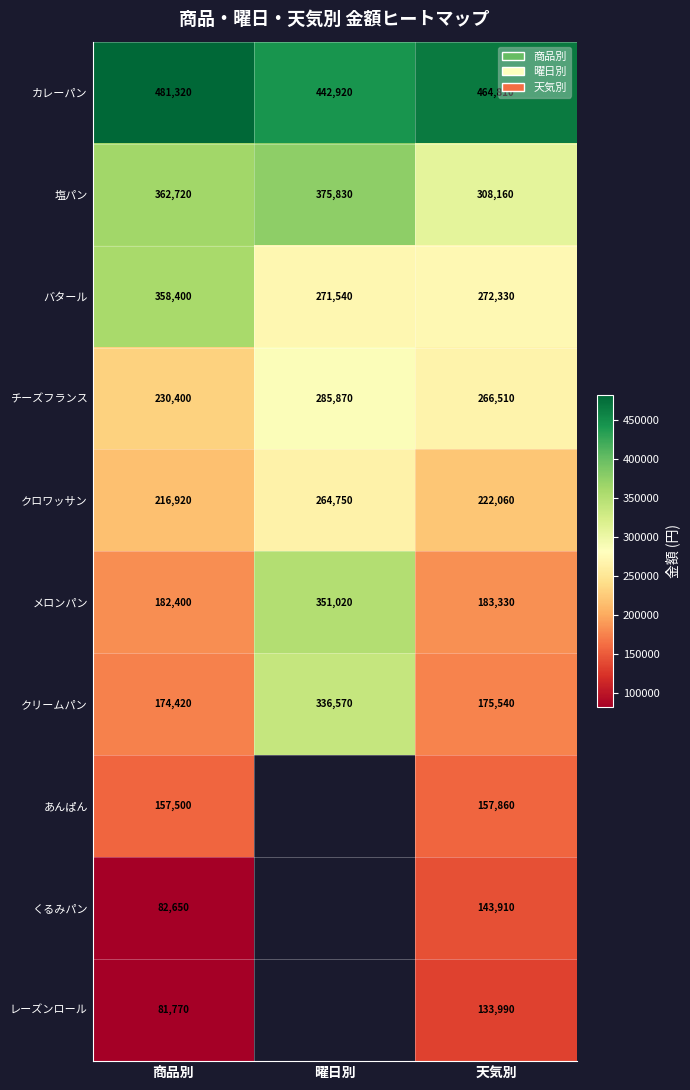

Is the value of カレーパン at 天気別 greater than the value of メロンパン at 商品別?

Yes